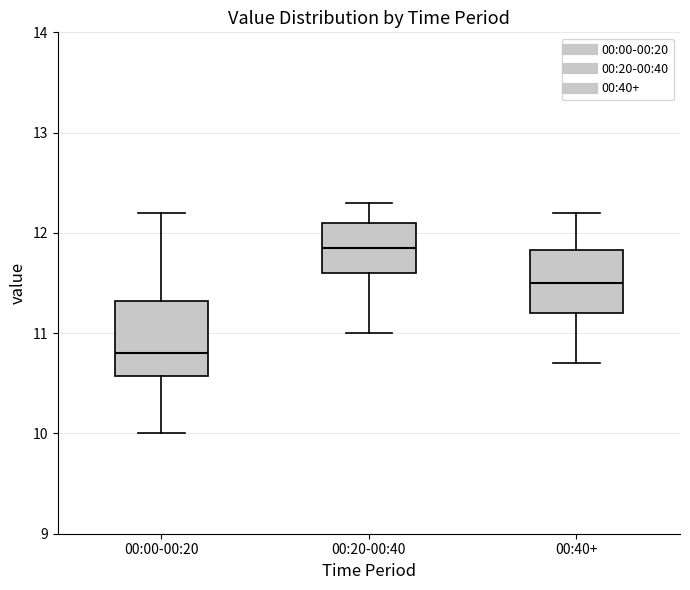

Comparing the boxes themselves (not the whiskers), which one is the tallest?

00:00-00:20